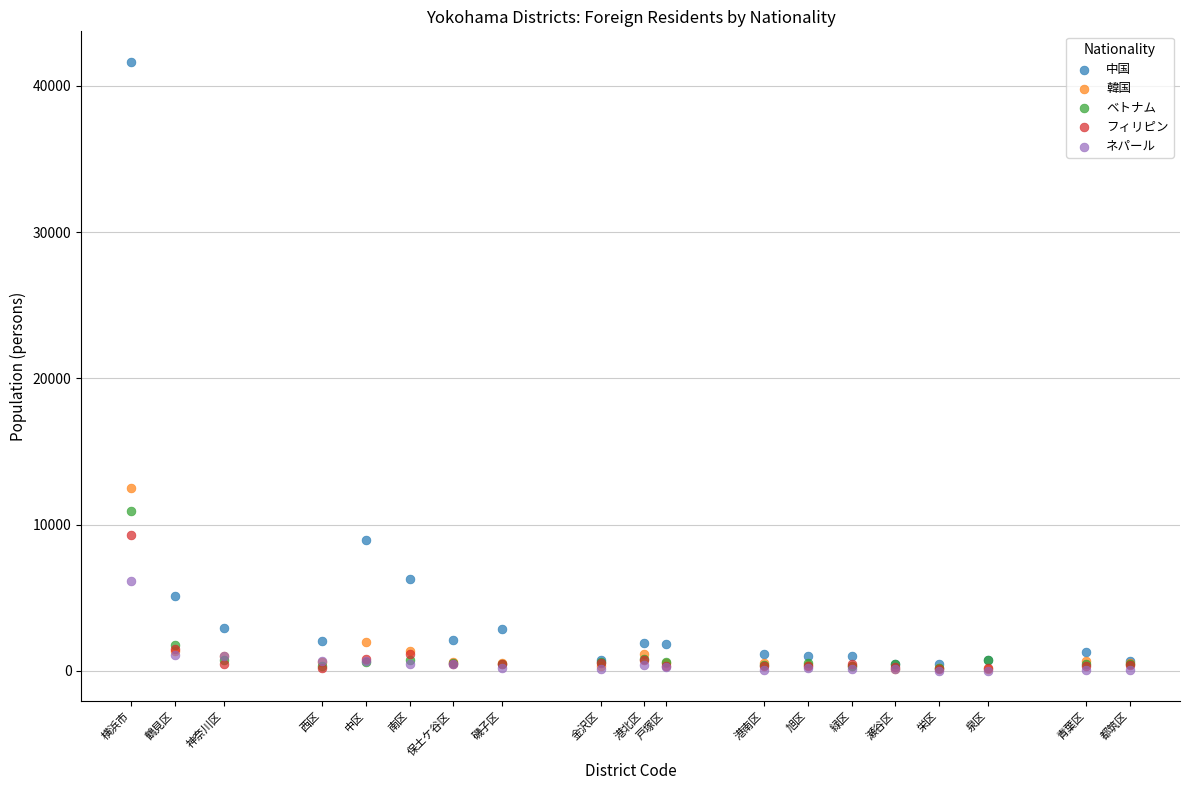

In the 中国 series, what Y value is closest to 21065?

8941